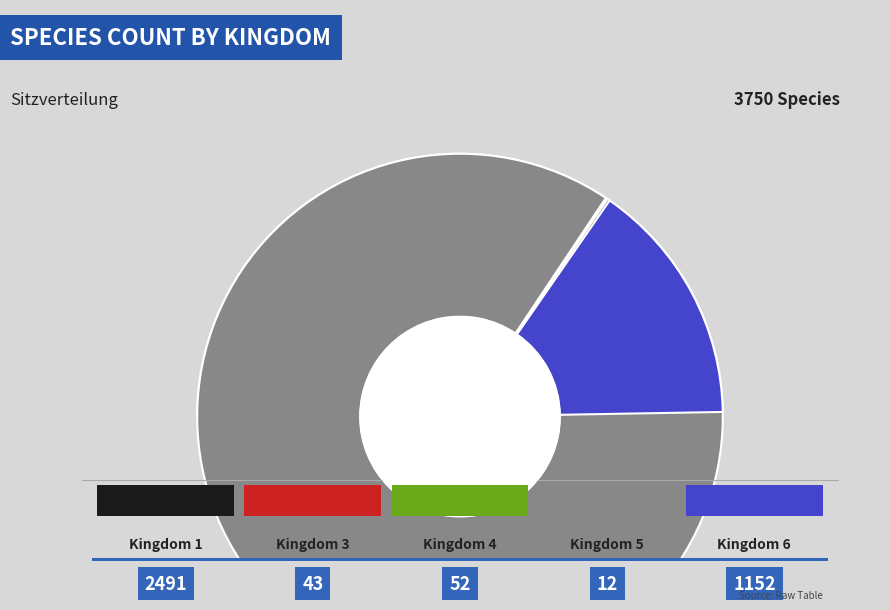

To the nearest percent, what is the difference between the 5 and 6 slice percentages?

30%